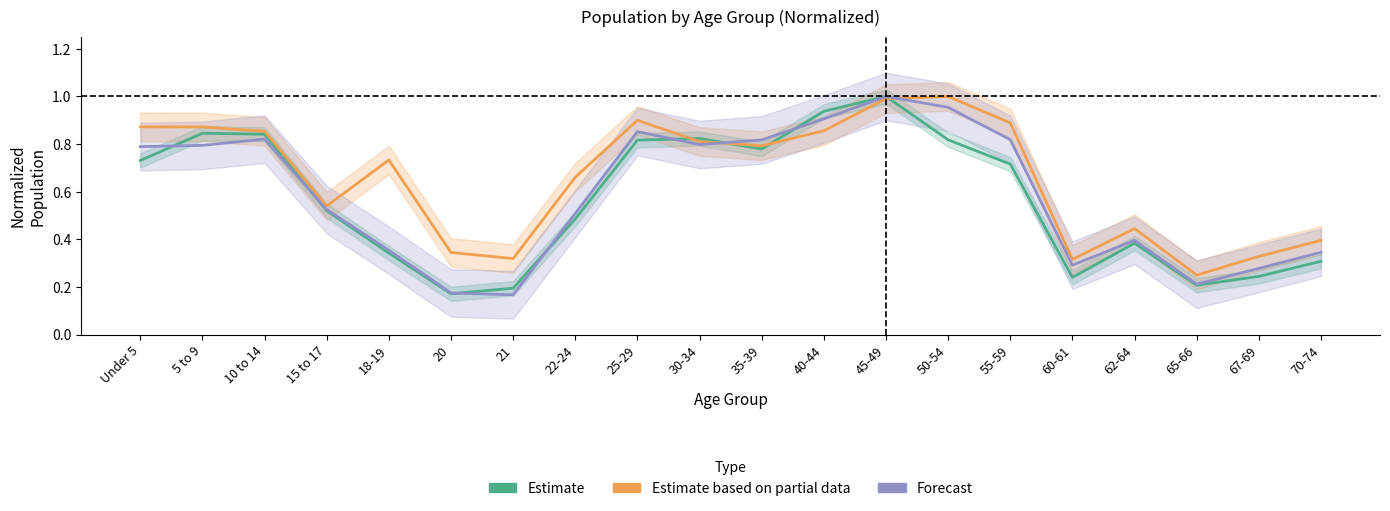

What is the maximum value for Forecast?

1.0